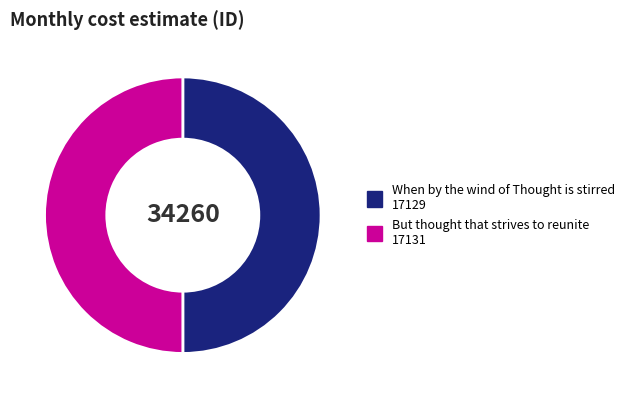

Is it true that But thought that strives to reunite is 50% of the pie?

True